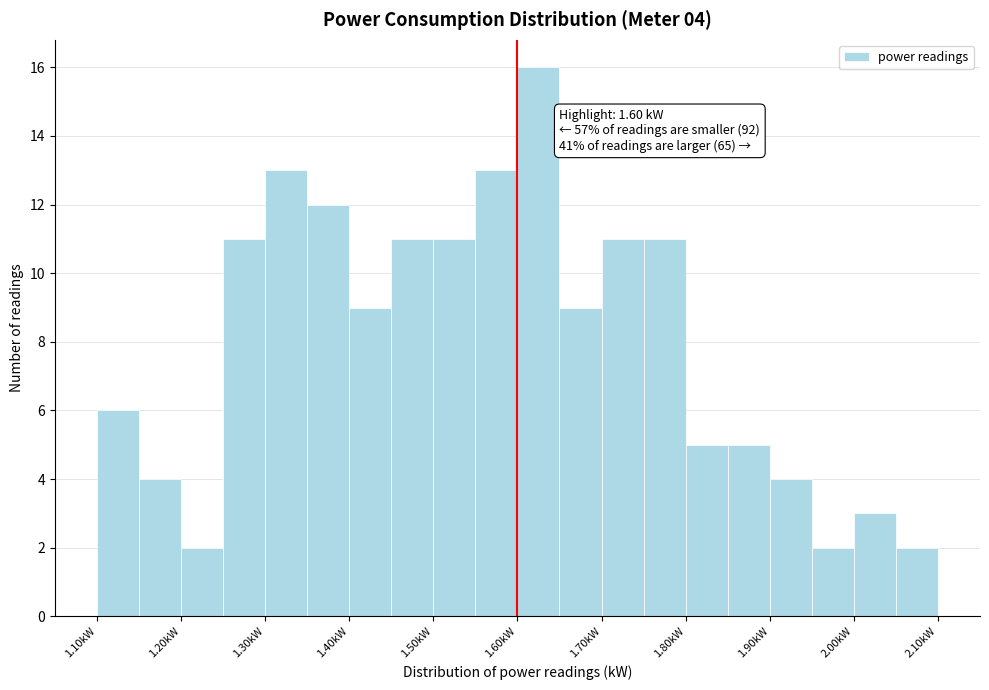

Which range on the x-axis has the tallest bar?

1.60 to 1.65